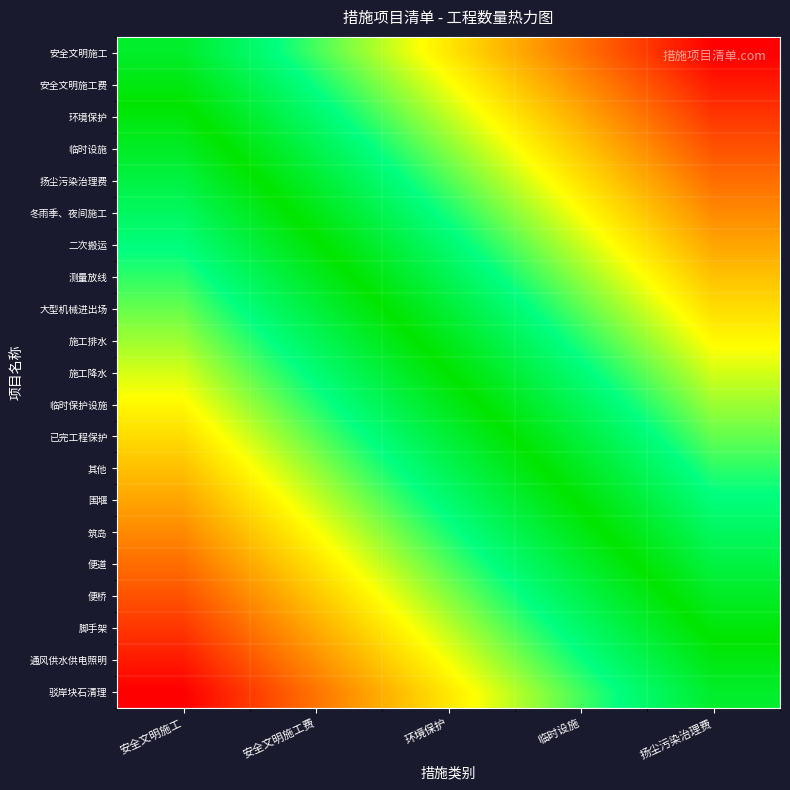

Which has a higher value, 安全文明施工 or 安全文明施工费?

安全文明施工